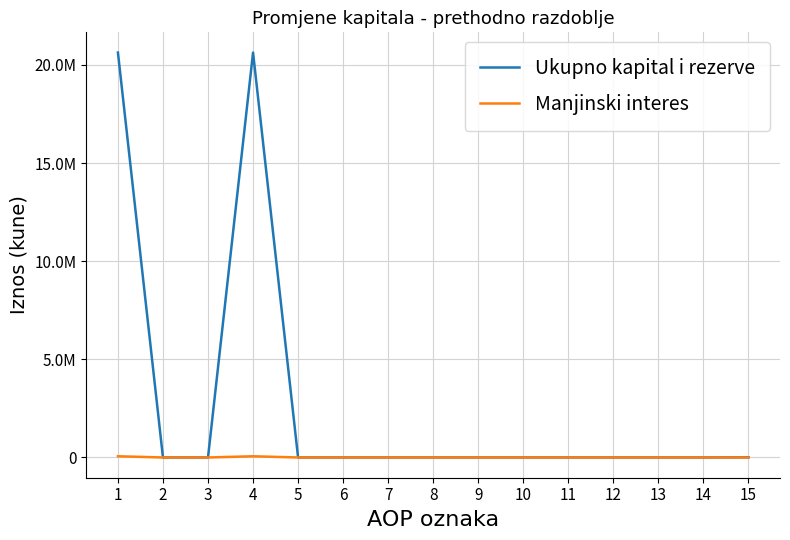

How many times do Manjinski interes and Ukupno kapital i rezerve cross each other?

1